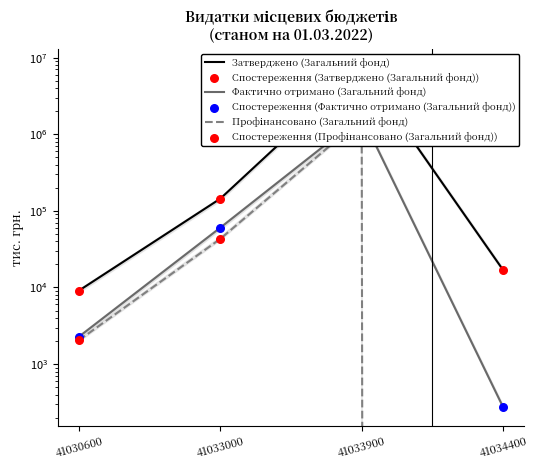

Which series has the largest total across all categories?

Затверджено (Загальний фонд)